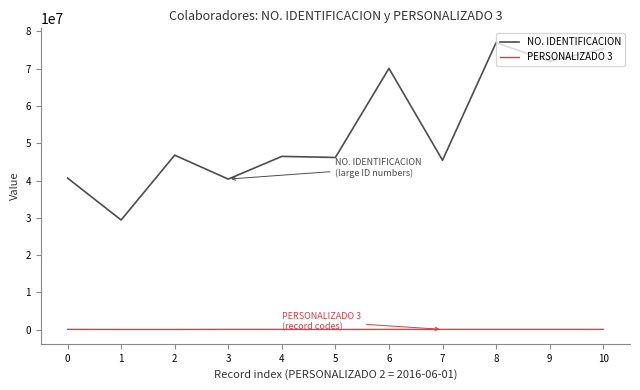

True or false: NO. IDENTIFICACION and PERSONALIZADO 3 cross at least once.

False